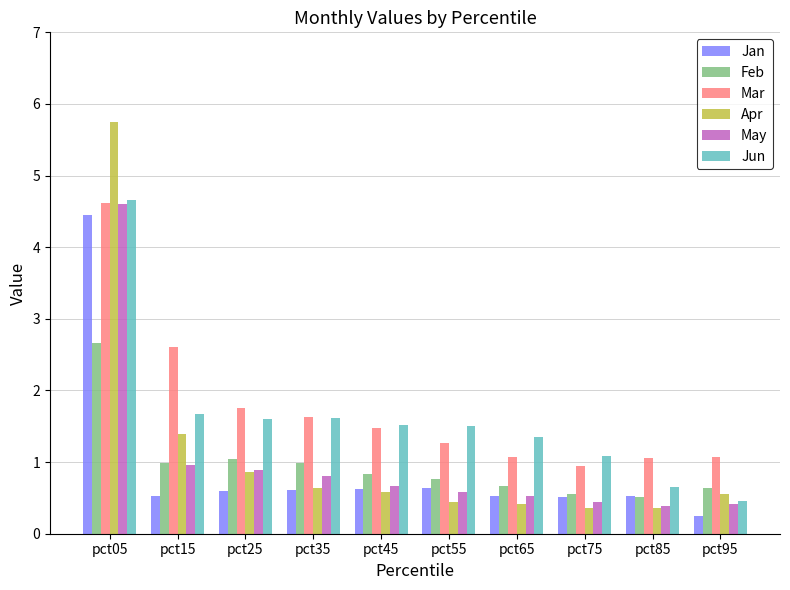

Between pct15 and pct55, which series saw the biggest shift?

Mar